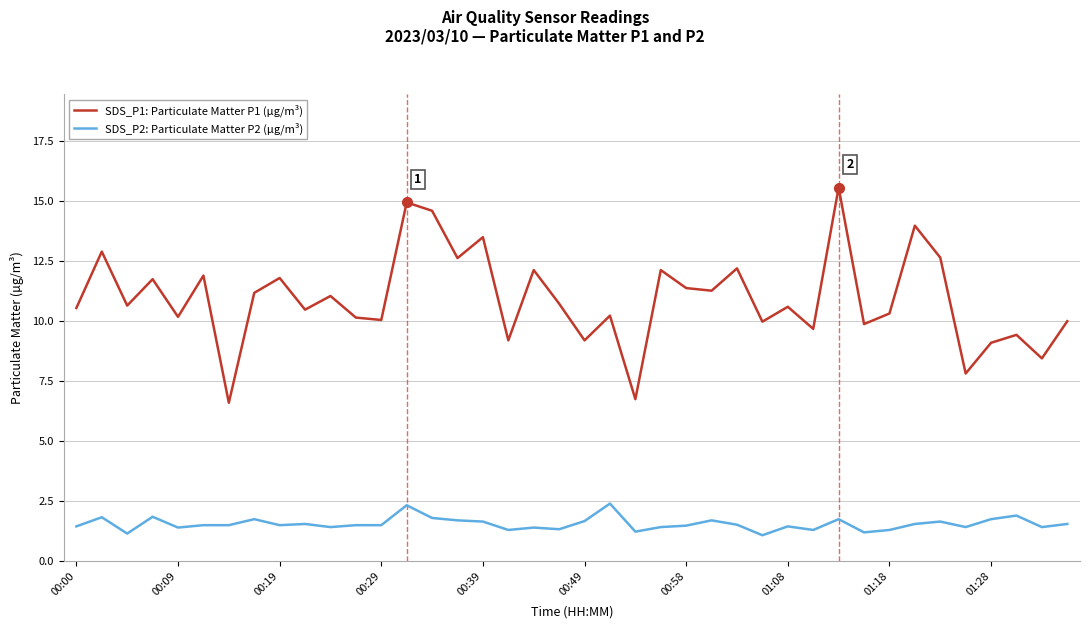

Which series has the widest spread of values?

SDS_P1: Particulate Matter P1 (µg/m³)